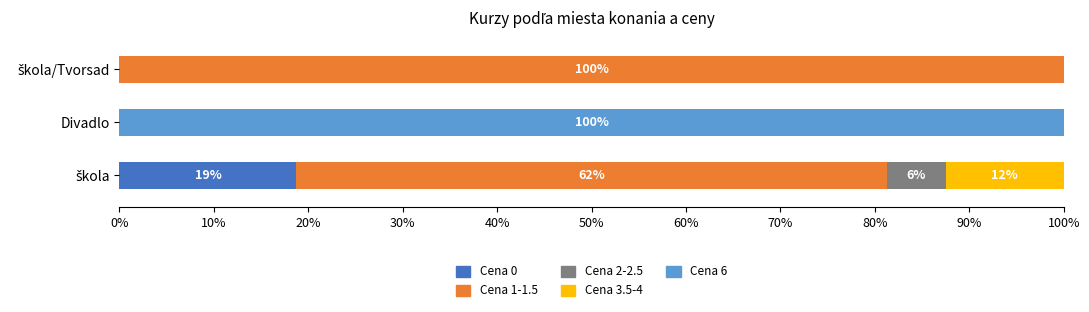

What is the sum of all Cena 0 values?

18.8